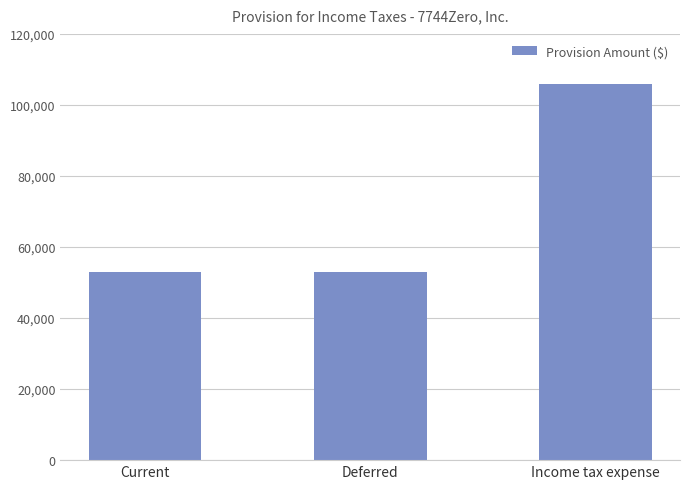

What is the value of the 3rd bar from the left?

105798.3